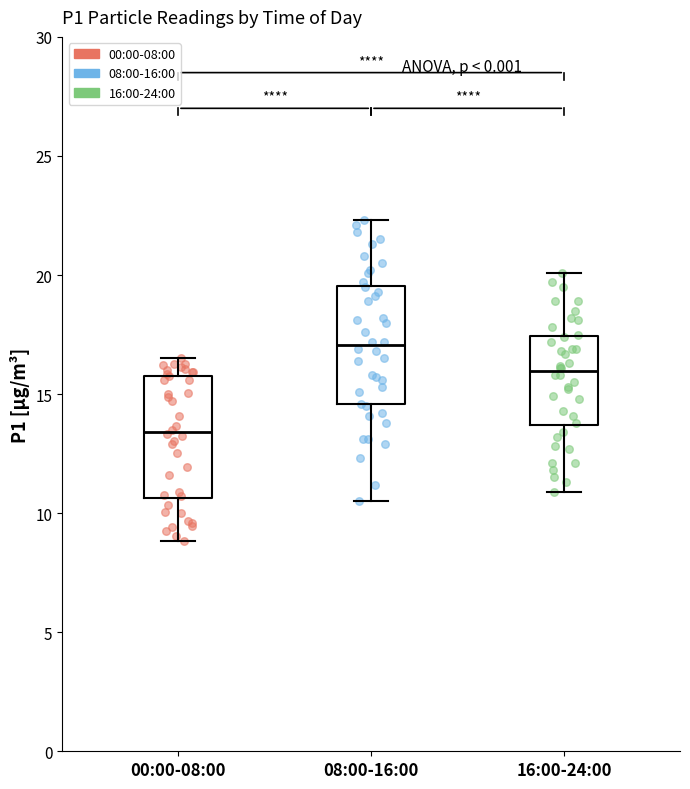

Where is the upper edge of the box for 00:00-08:00 on the y-axis? The values are not printed on the chart, so give them approximately, as read against the axis.

16.0